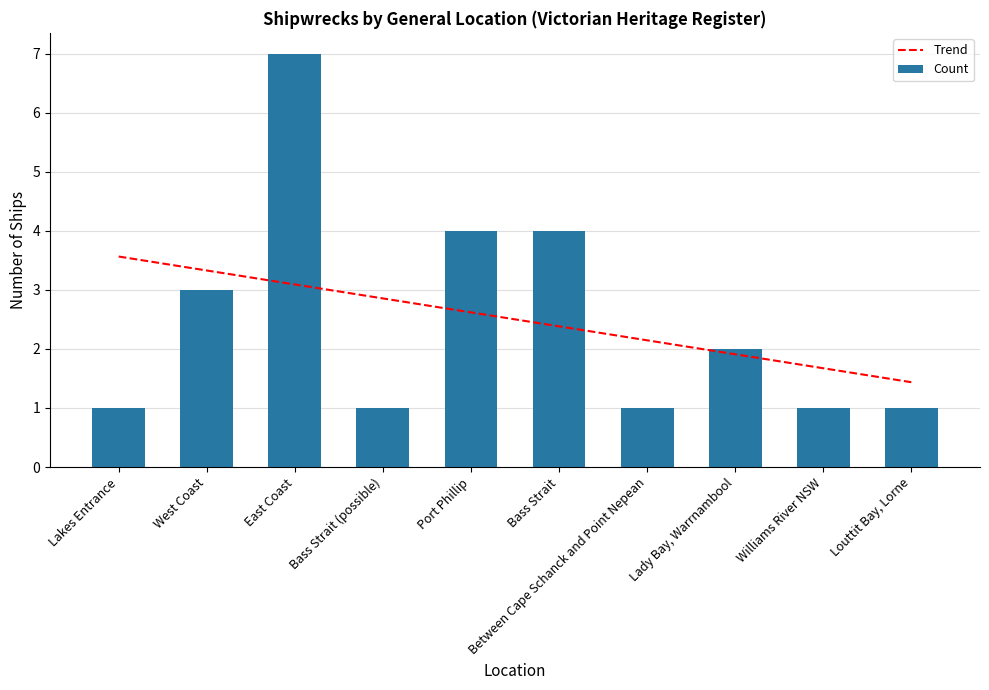

Which has a higher value, Bass Strait (possible) or Between Cape Schanck and Point Nepean?

Bass Strait (possible)